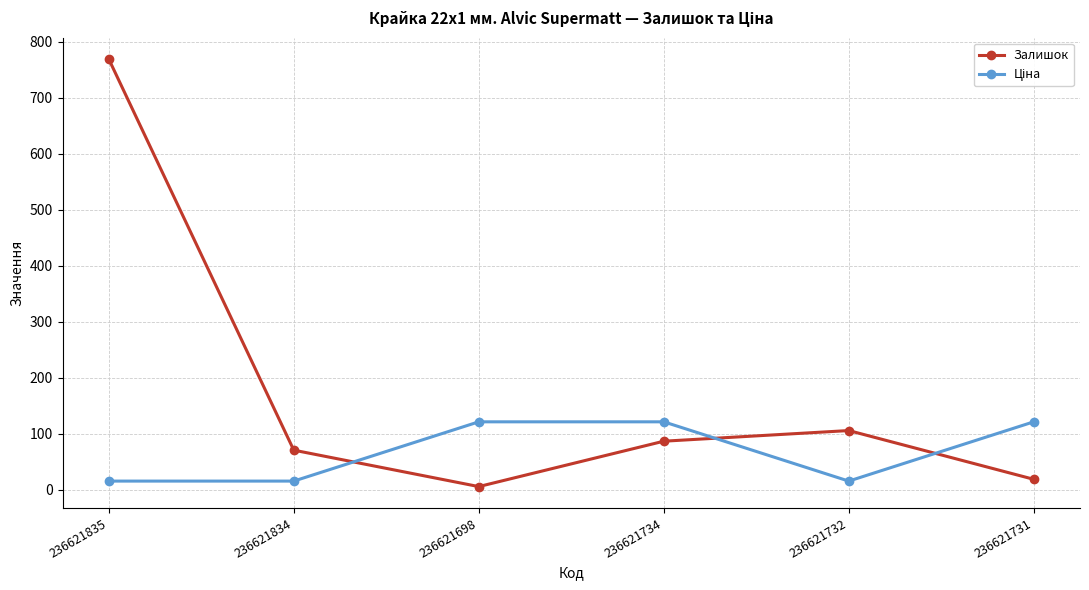

At which category is the sum across all series the highest?

236621835